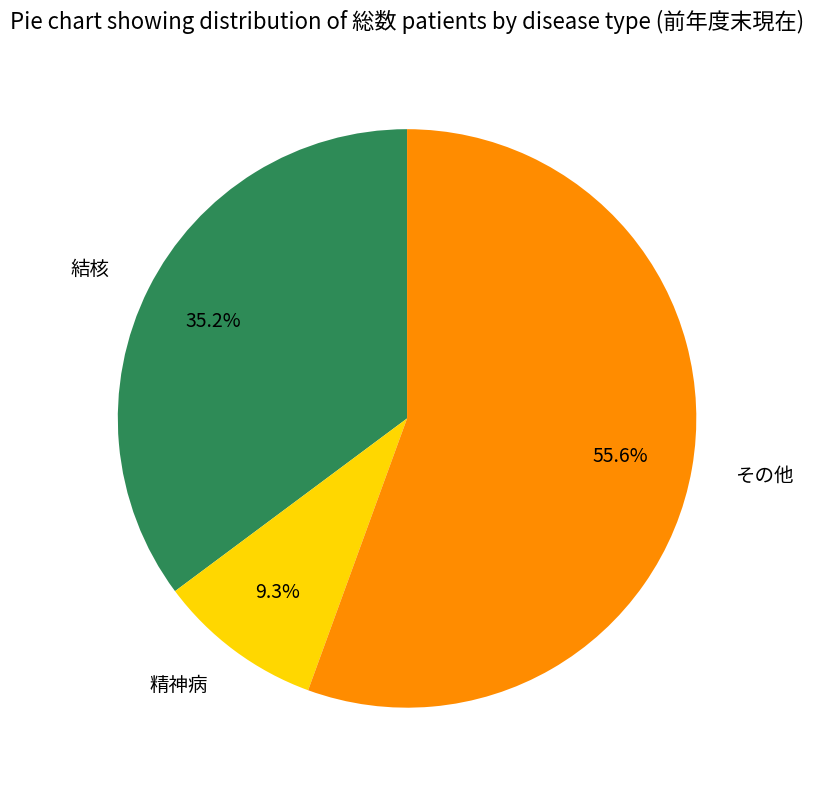

To the nearest percent, what is the difference between the その他 and 結核 slice percentages?

20%